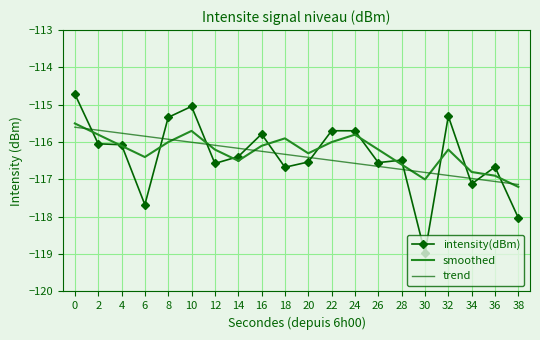

Is the value of smoothed at 12 greater than the value of trend at 20?

Yes